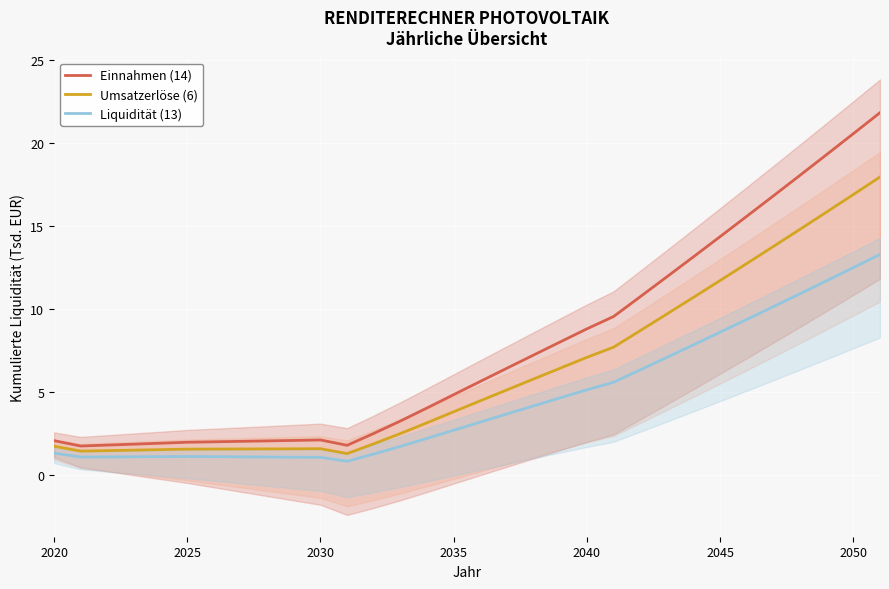

What is the value of the Einnahmen (14) point at the 30th from the left?

19.3